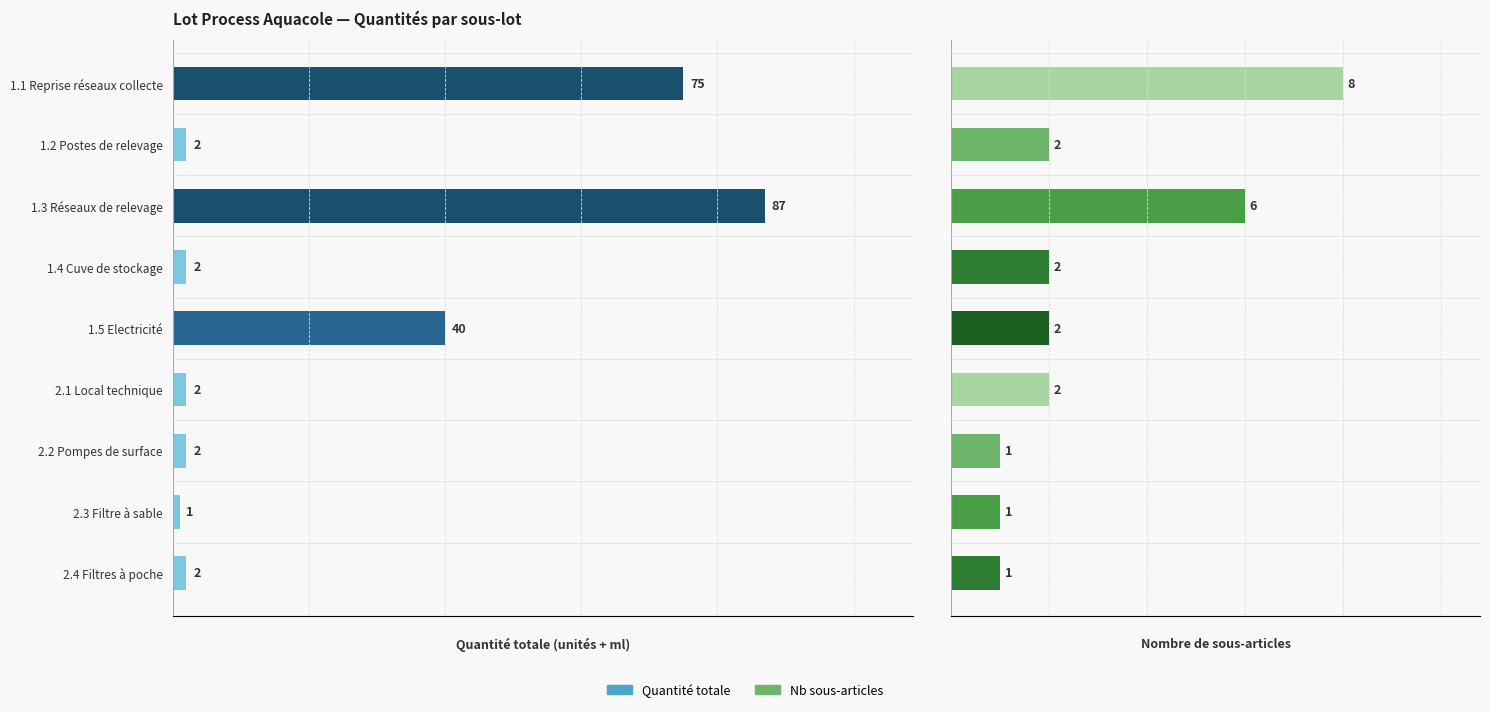

What are all the series names shown in the legend?

Quantité totale, Nb sous-articles